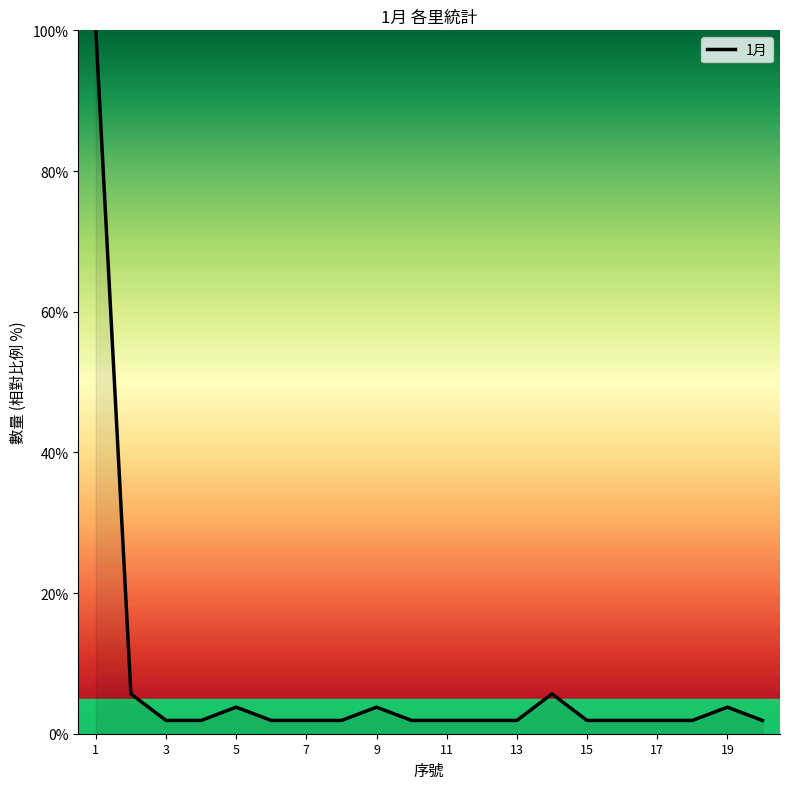

Count the number of categories in the chart.

20